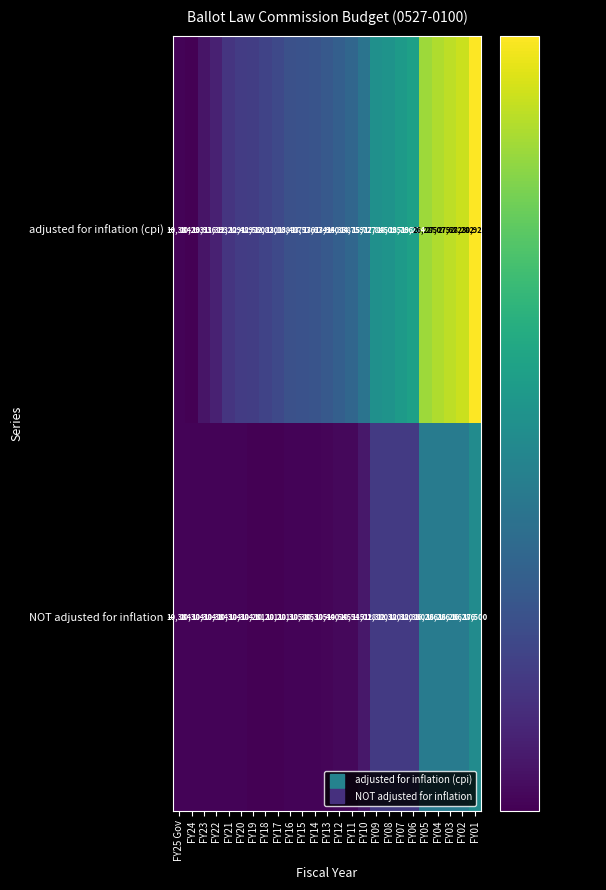

True or false: adjusted for inflation (cpi) has a value of 20701 at FY14.

False